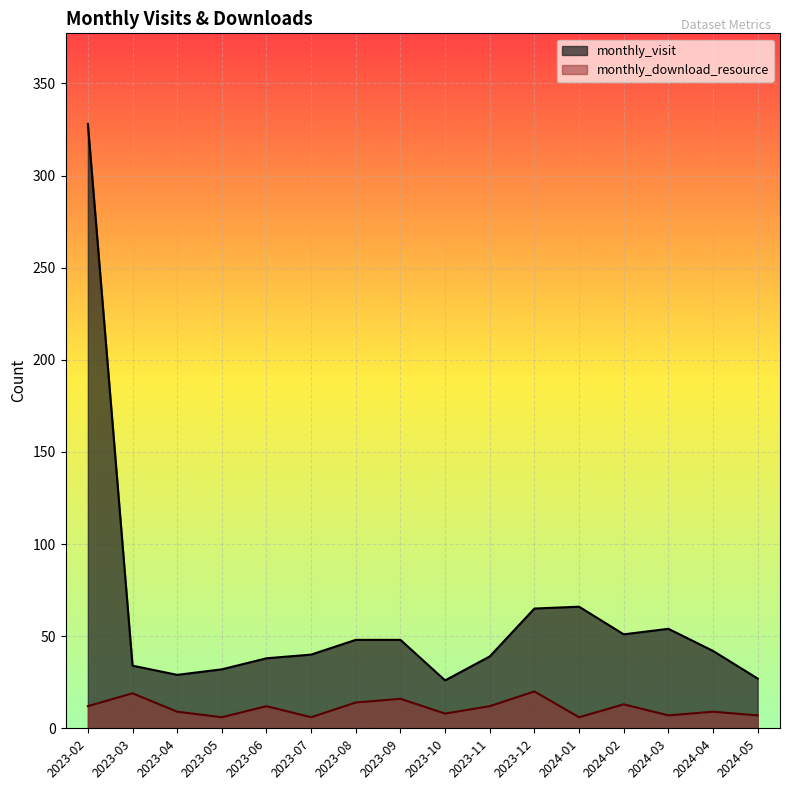

The monthly_visit series shows 39 at 2023-11. True or false?

True